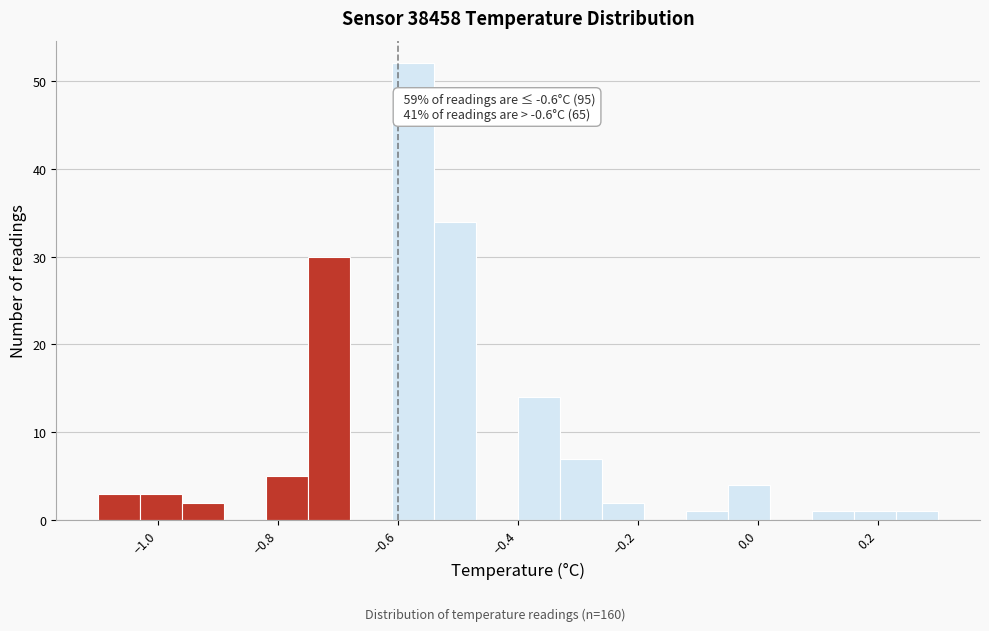

Read against the x-axis, roughly where is the centre of the tallest bar?

-0.58